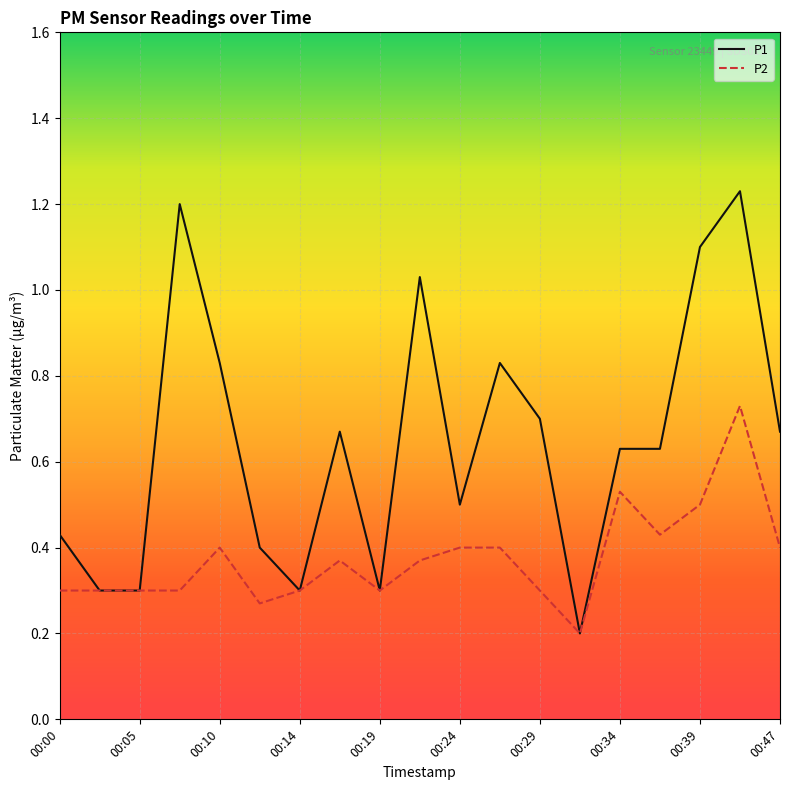

Rank the series by their average value, from highest to lowest.

P1, P2